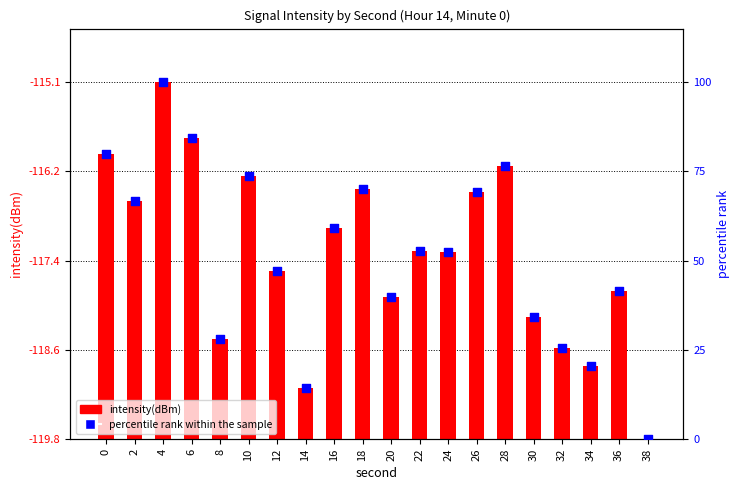

Which series contains the lowest Y value?

intensity(dBm)